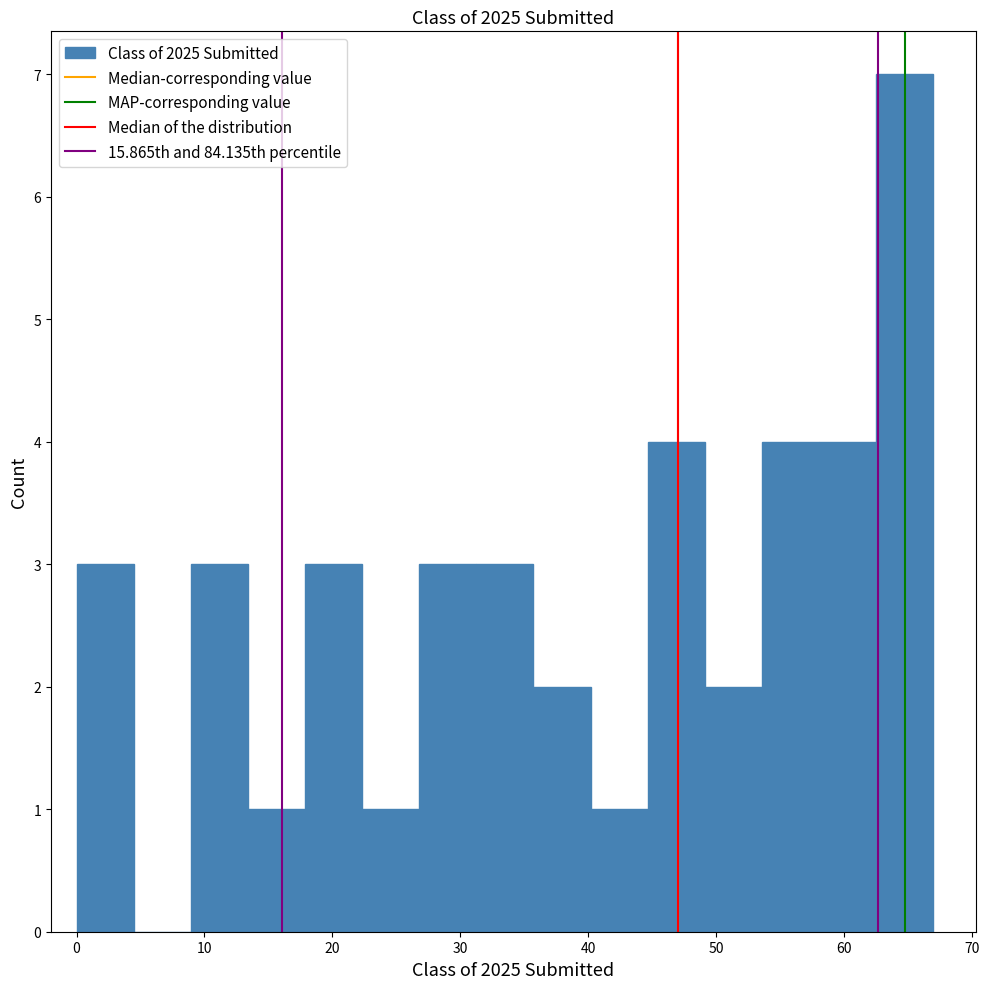

Reading left to right, transcribe this chart: for each bar, give the range it covers on the x-axis and its height. Neither the bar edges nor the heights are printed on the chart, so give them approximately, as read against the axes.

0 to 4: 3
4 to 9: 0
9 to 13: 3
13 to 18: 1
18 to 22: 3
22 to 27: 1
27 to 31: 3
31 to 36: 3
36 to 40: 2
40 to 45: 1
45 to 49: 4
49 to 54: 2
54 to 58: 4
58 to 63: 4
63 to 67: 7